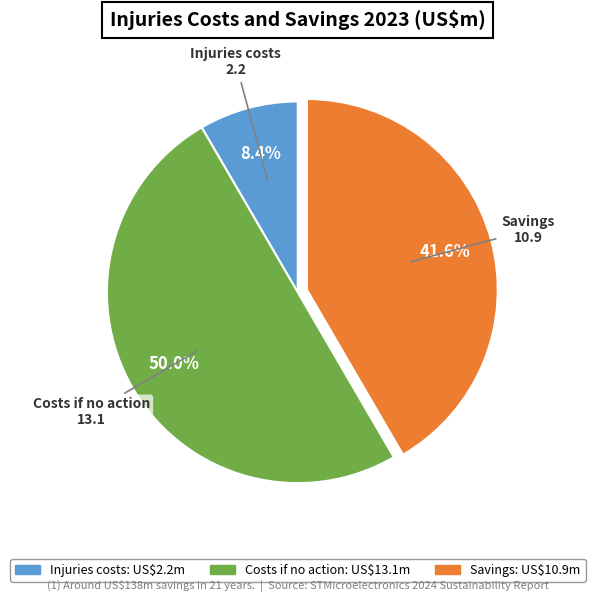

Which category has the biggest portion of the pie?

Costs if no action